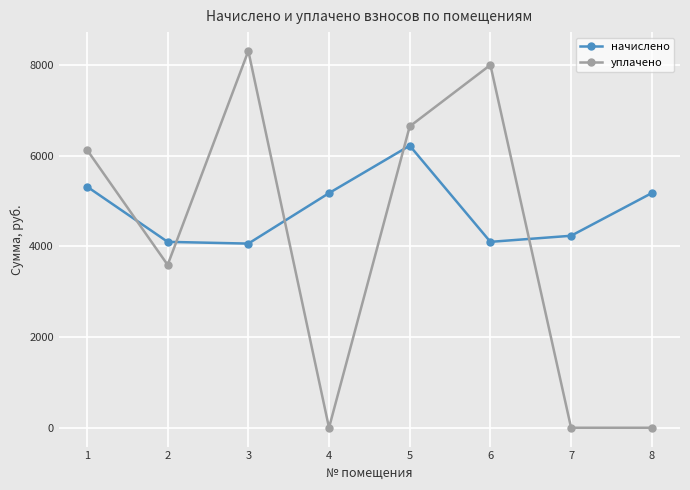

The value of уплачено at 4 is -2984.3. True or false?

False